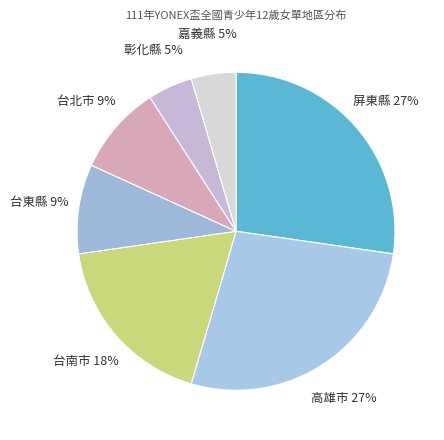

Is the sum of 台東縣 9% and 台北市 9% greater than half?

No